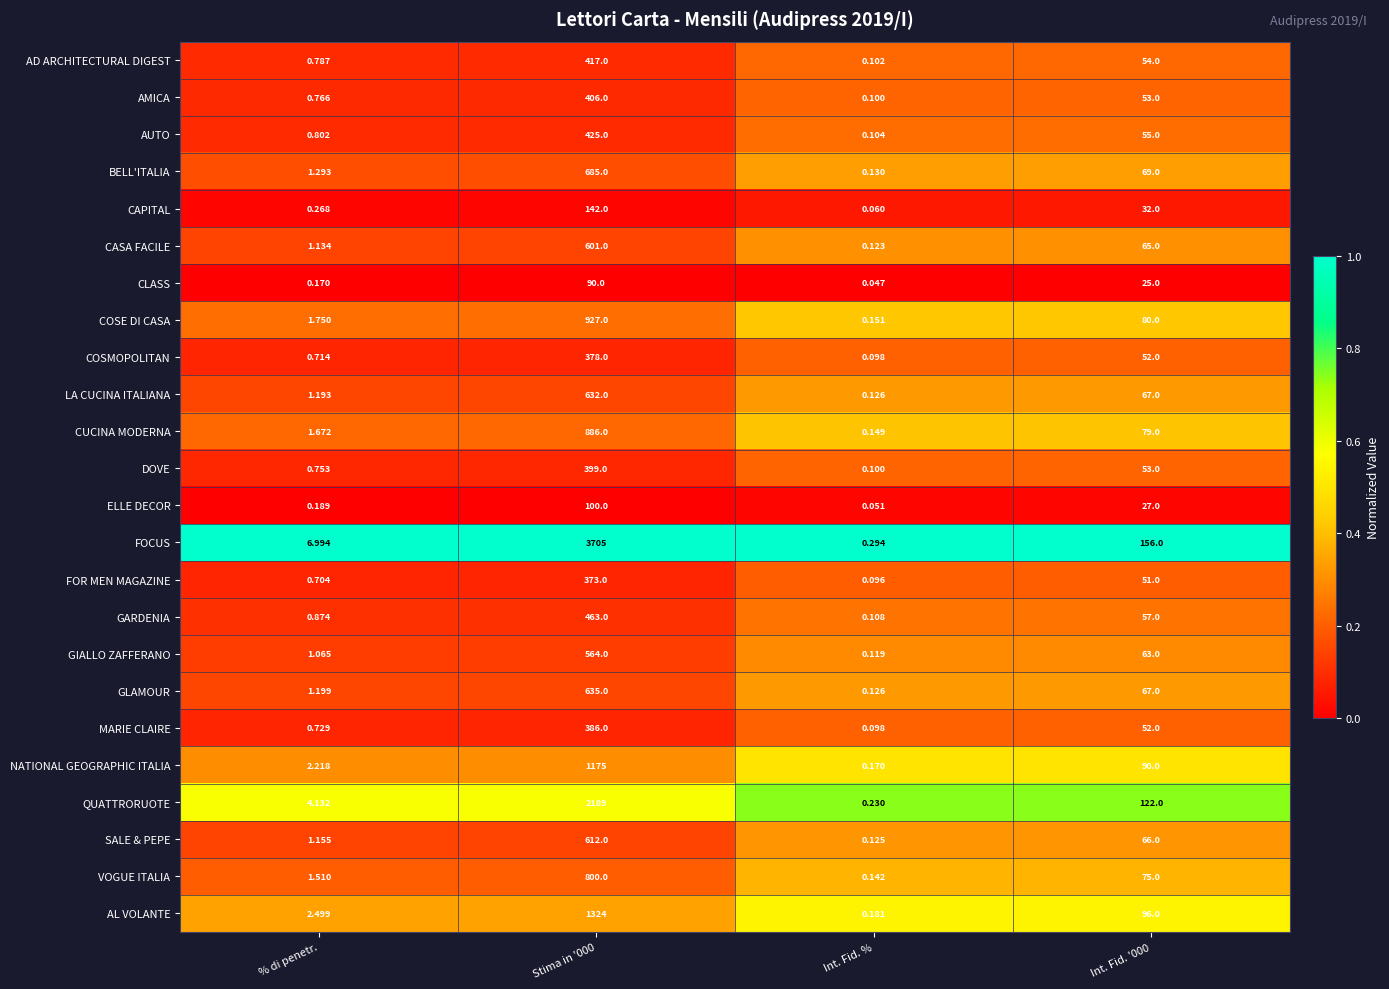

Which category has the highest value across all series?

Stima in '000